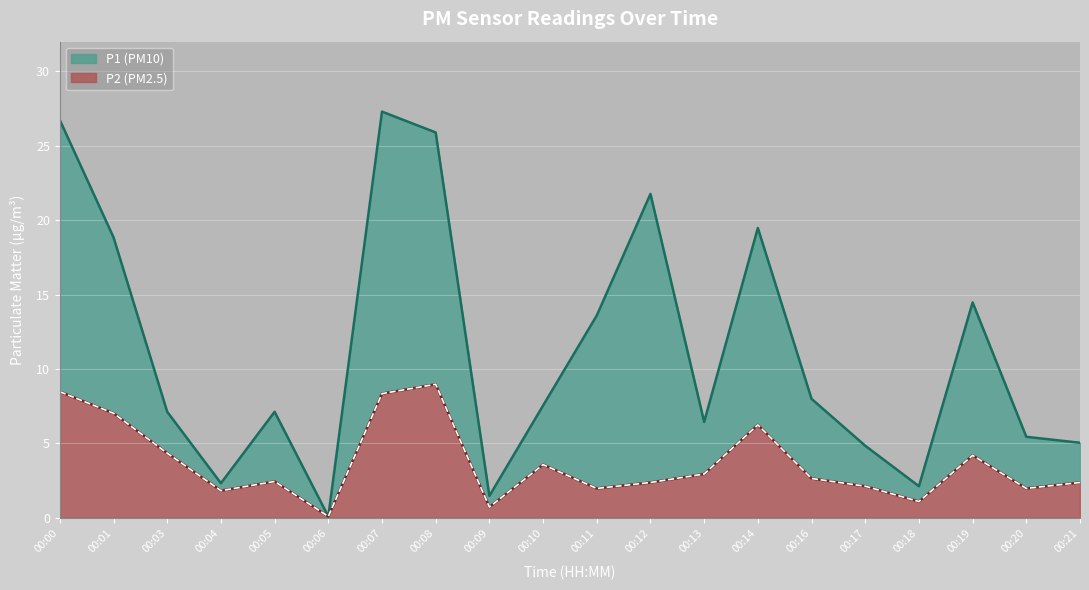

What is the difference between the P2 values at 00:13 and 00:07?

5.4